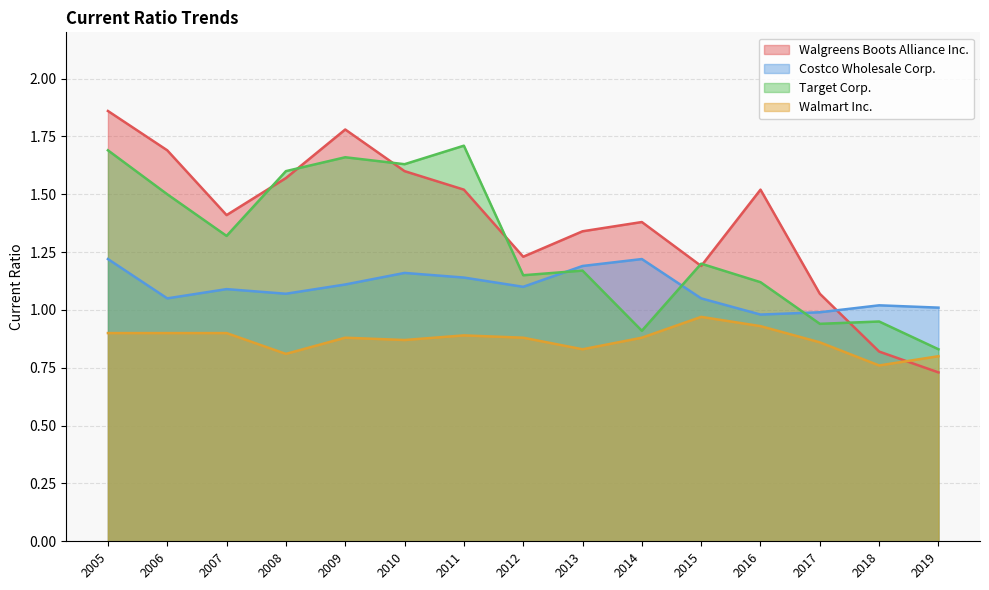

Which series has the largest total across all categories?

Walgreens Boots Alliance Inc.